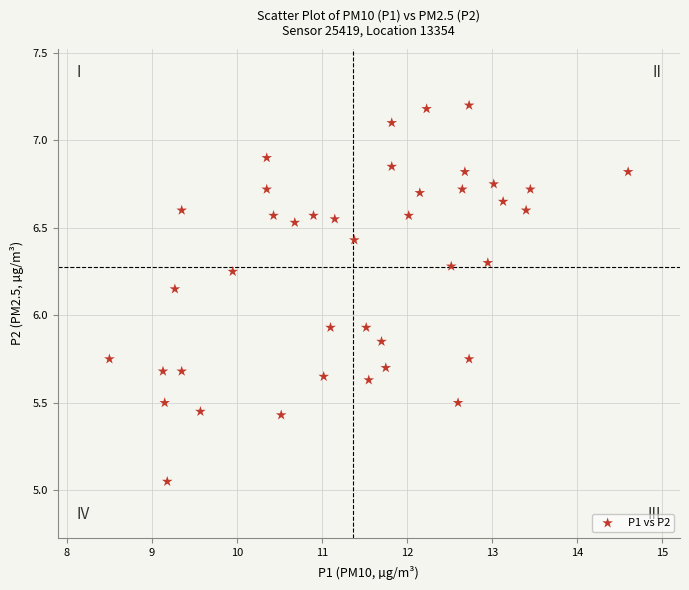

What is the range of X values (max minus min)?

6.1